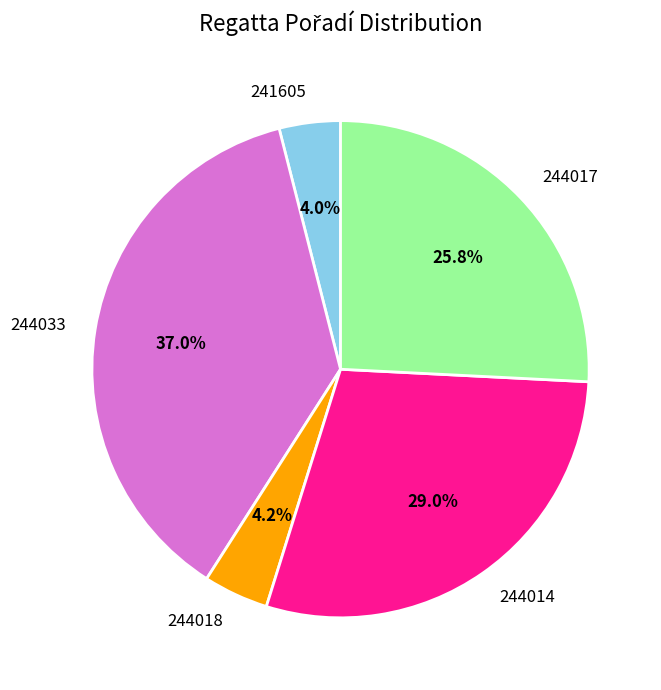

To the nearest percent, what portion does 241605 represent?

4%